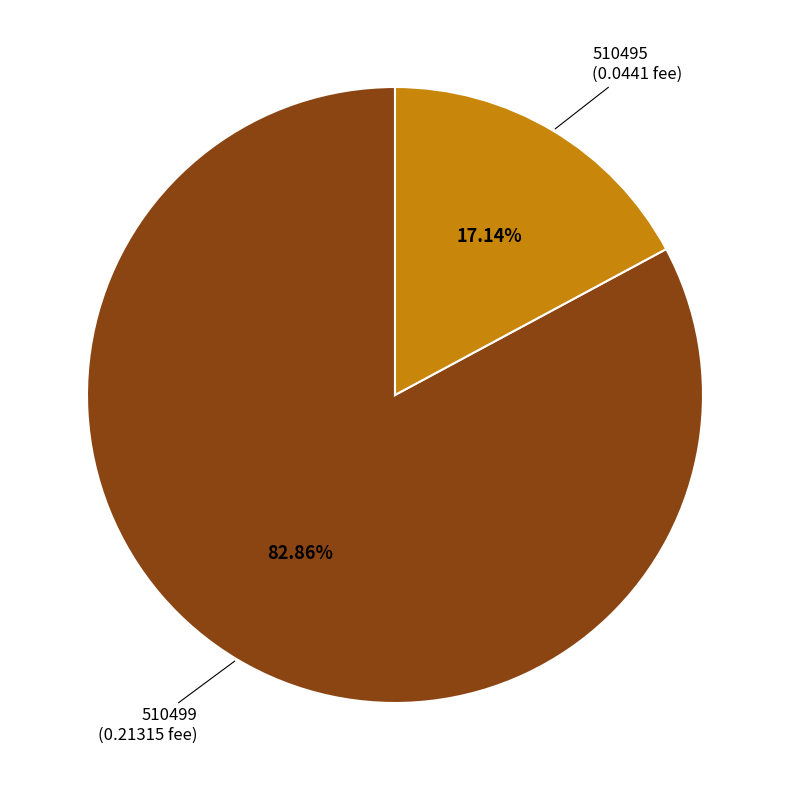

Is it true that 510495 is 5% of the pie?

False